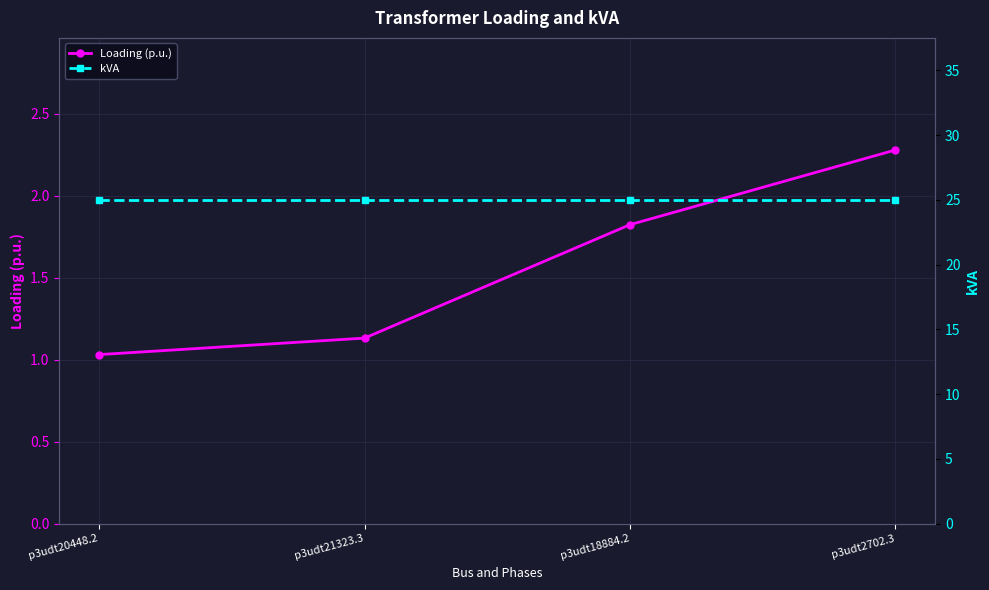

List the labels in order of kVA value, largest first.

p3udt20448.2, p3udt21323.3, p3udt18884.2, p3udt2702.3